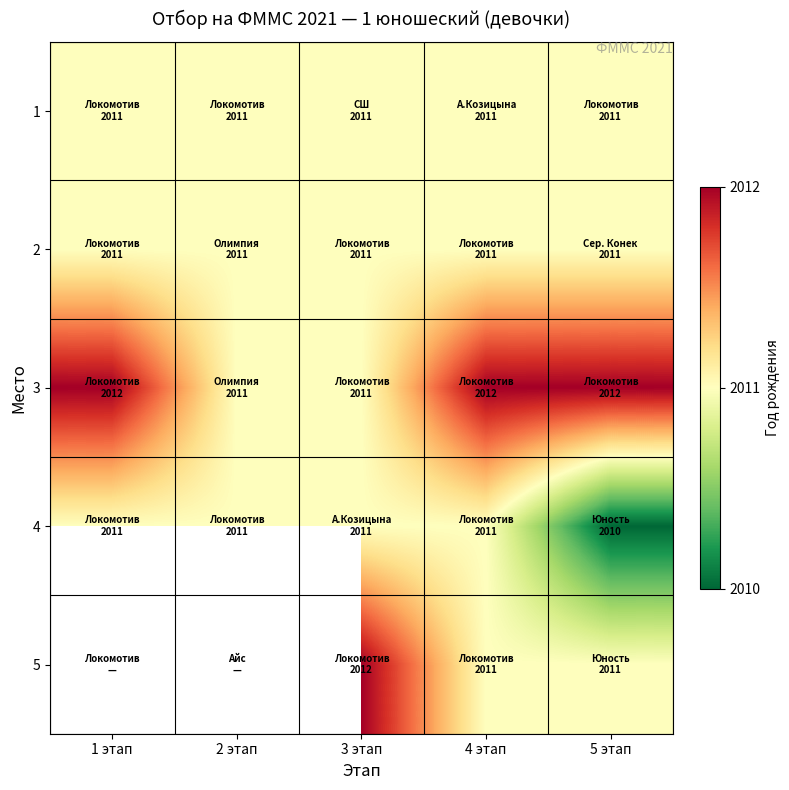

What is the difference between the 4 values at 4 этап and 5 этап?

1.0